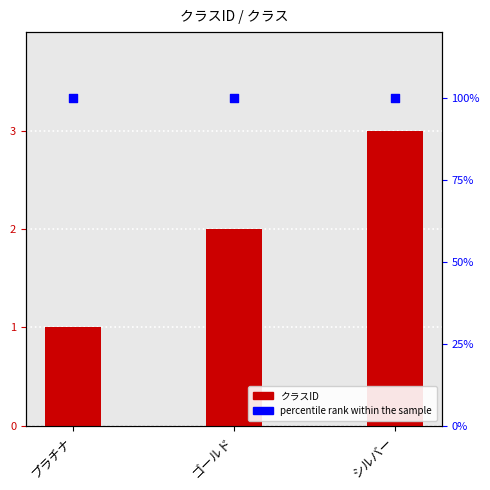

Which series reaches the maximum Y coordinate?

percentile rank within the sample